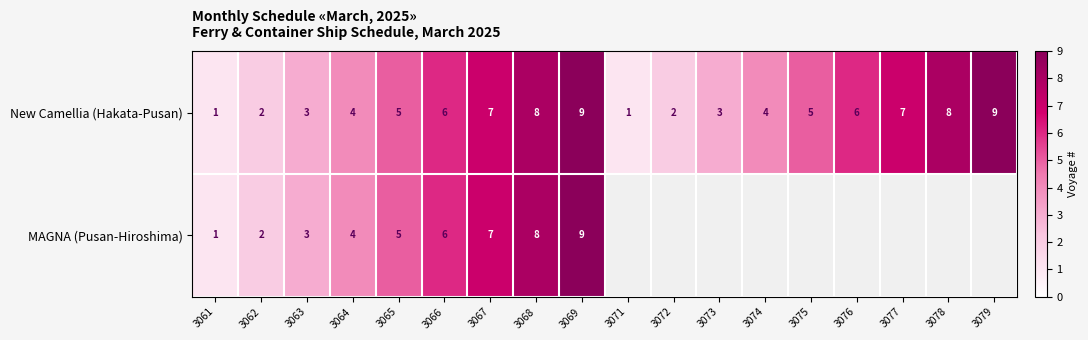

What is the maximum value for New Camellia (Hakata-Pusan)?

9